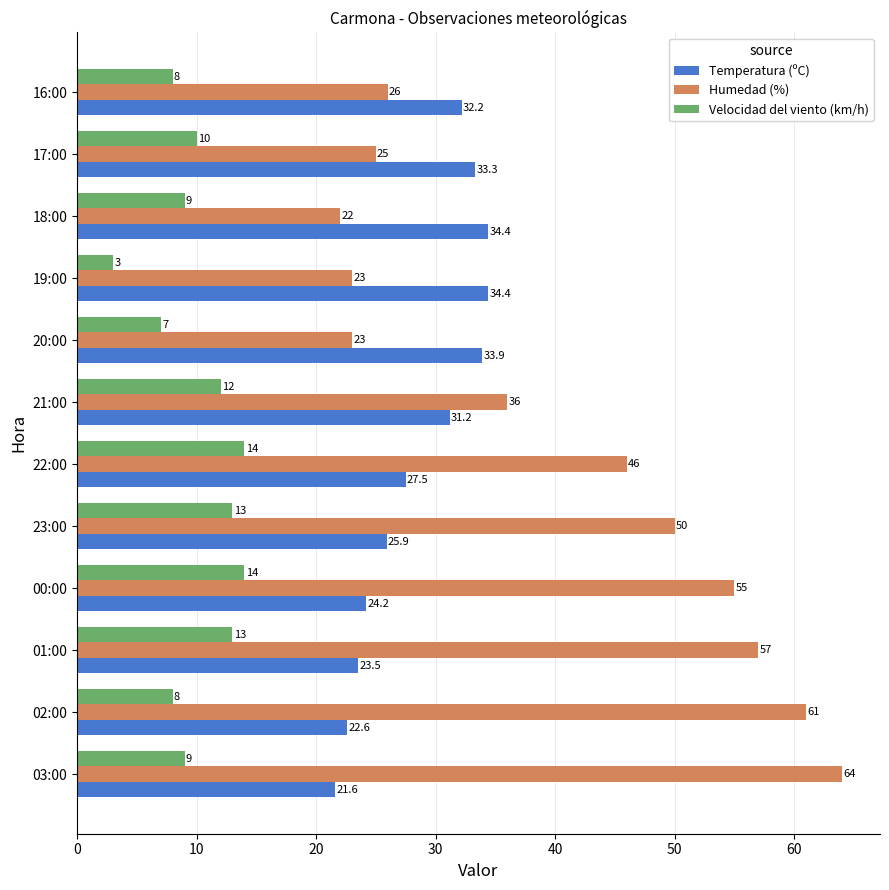

What is the minimum value for Velocidad del viento (km/h)?

3.0